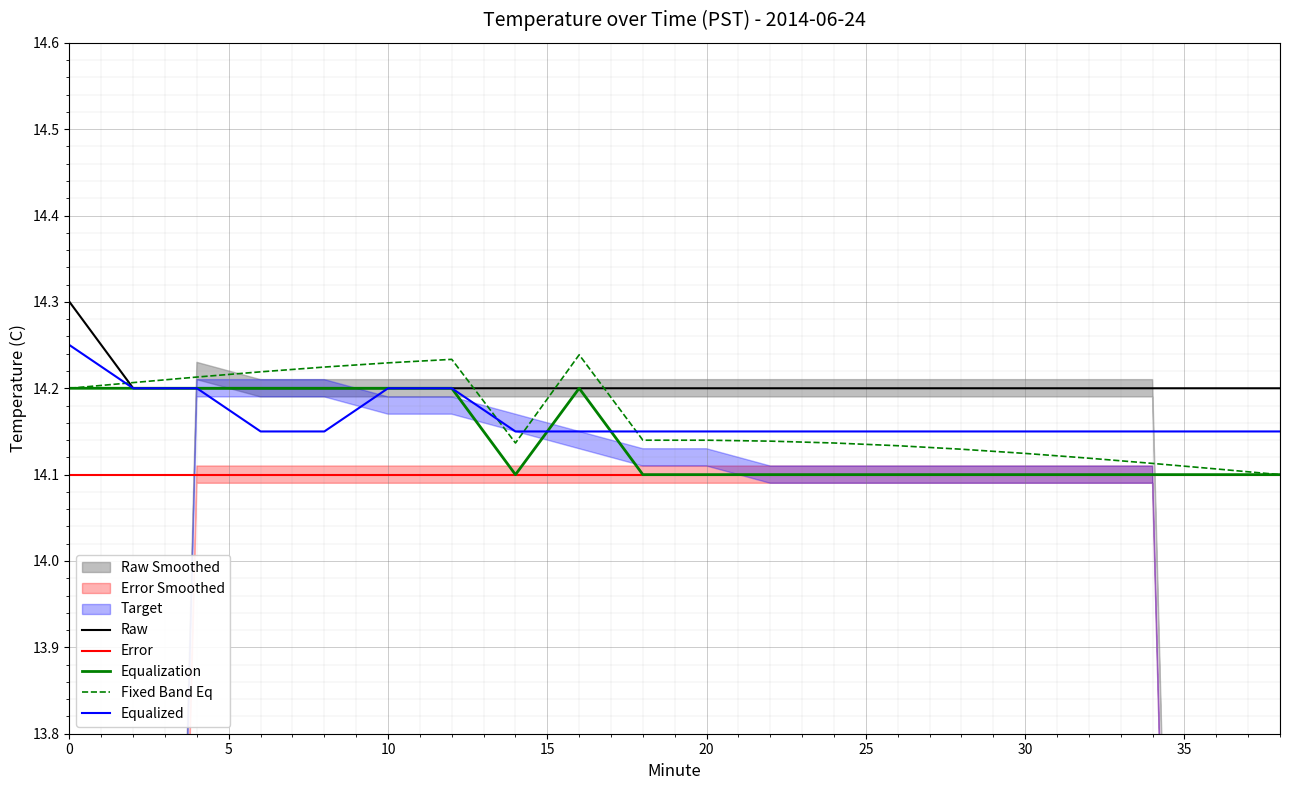

True or false: Error and Raw cross at least once.

False